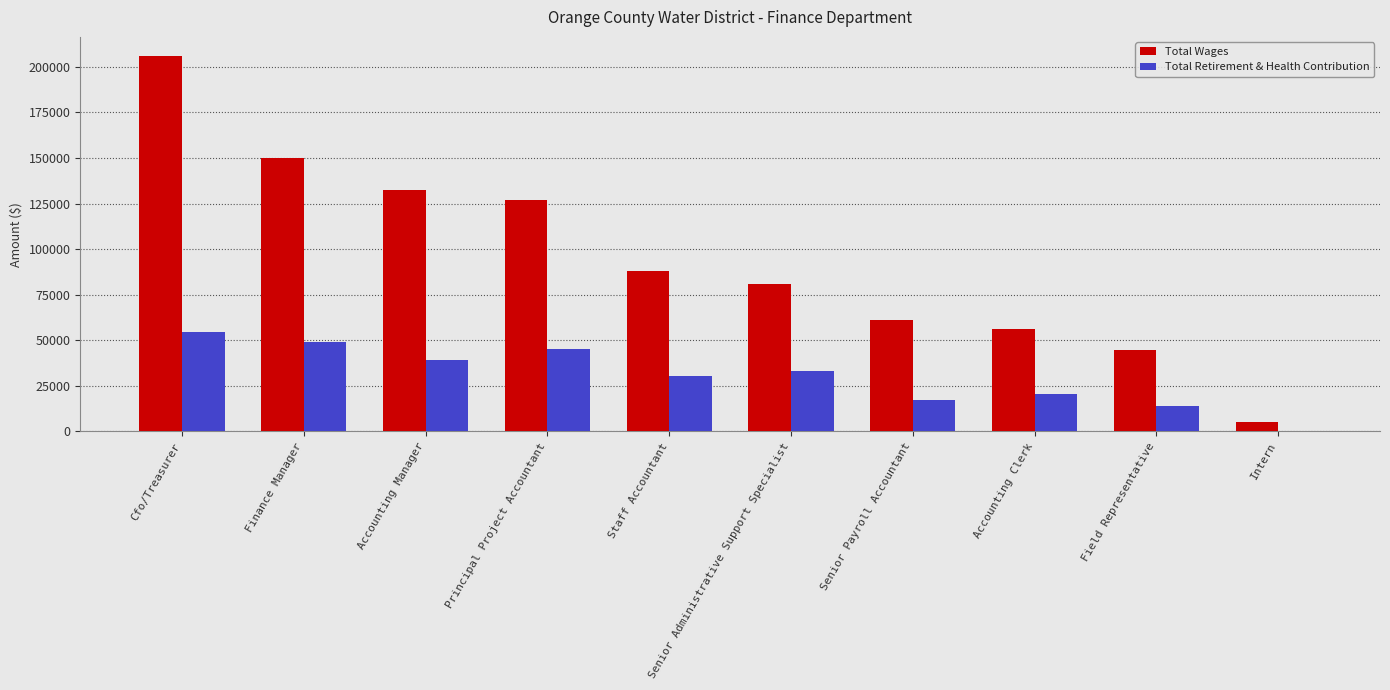

Reading left to right, transcribe all the data shown in this chart.

Total Wages: 206123	149964	132361	126881	87881	81107	60873	56404	44472	5423
Total Retirement & Health Contribution: 54353	49147	39057	45039	30441	33331	17275	20439	13701	0